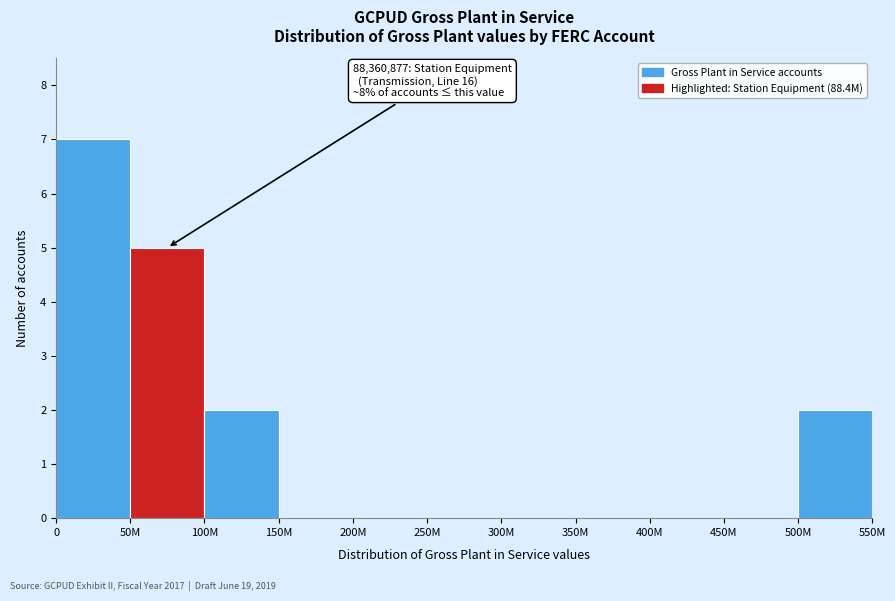

Reading left to right, what are all the values shown in this chart?

0=7	50M=5	100M=2	150M=0	200M=0	250M=0	300M=0	350M=0	400M=0	450M=0	500M=2